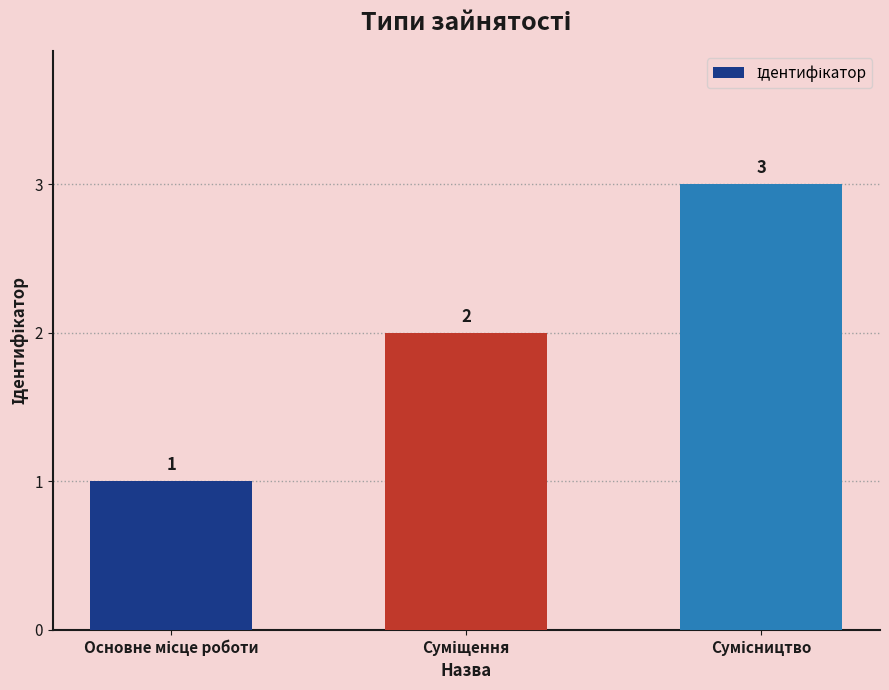

What is the value of the 2nd bar from the left?

2